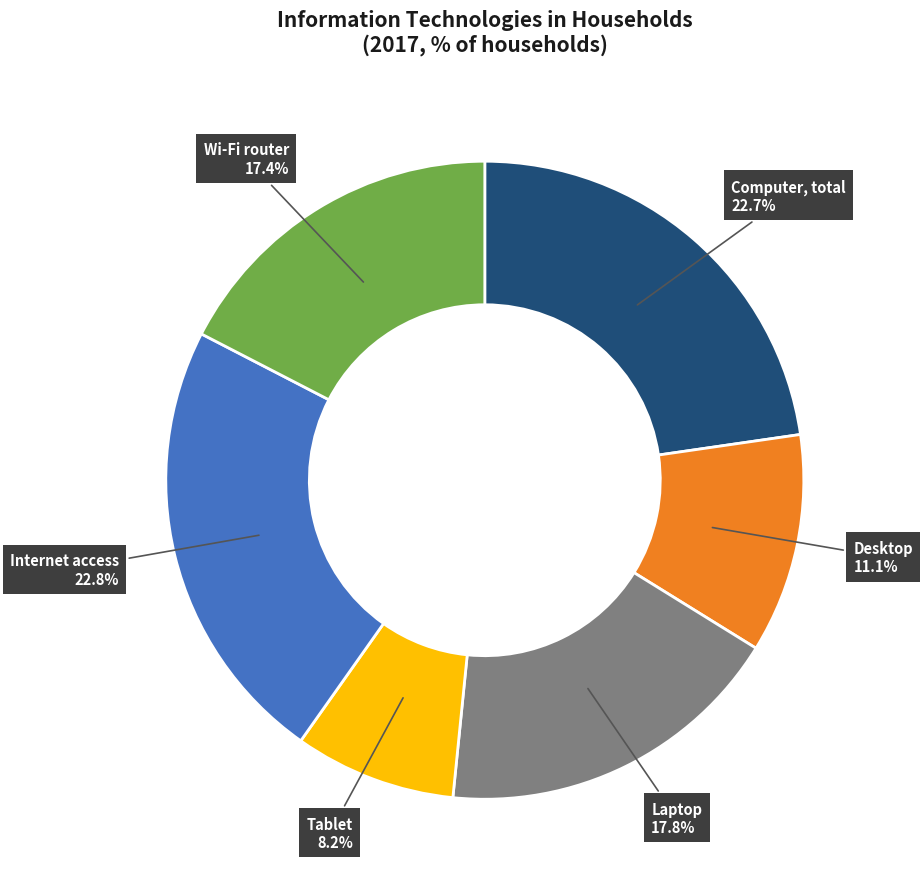

Is it true that Internet access is 23% of the pie?

True